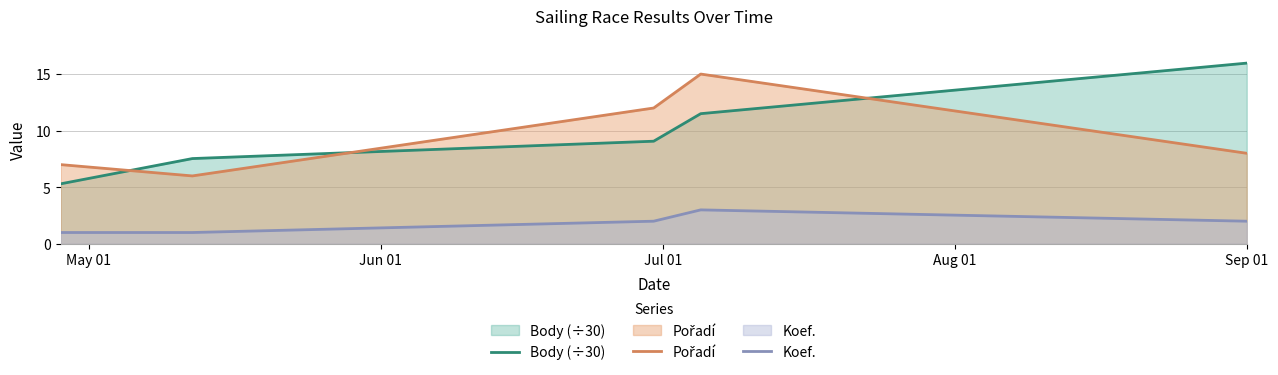

What is the minimum value shown in the chart?

1.0